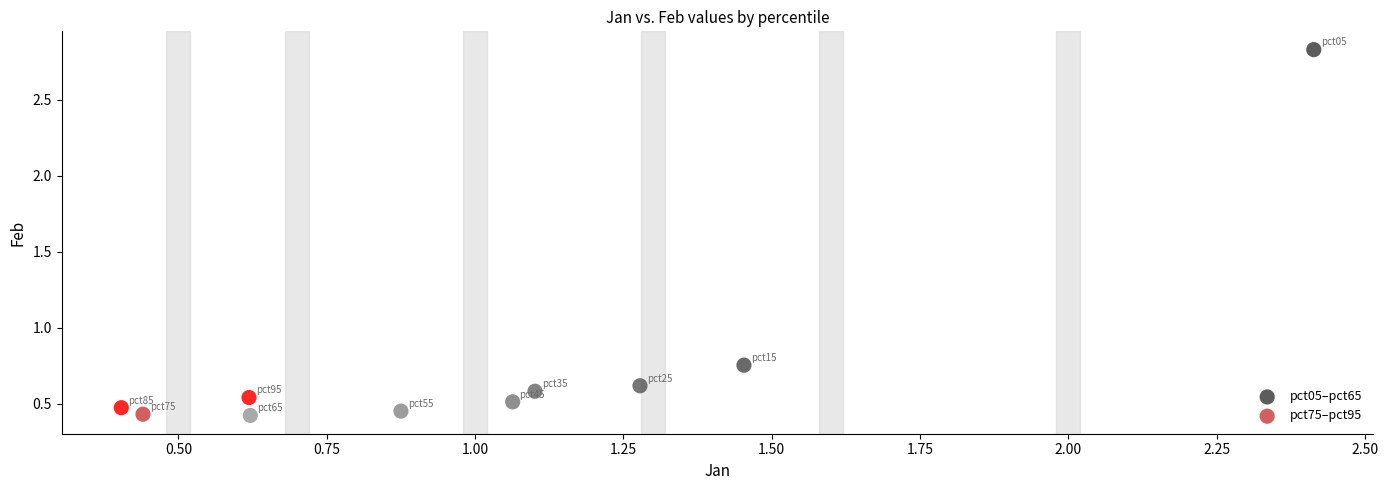

Which series contains the highest Y value?

pct05–pct65